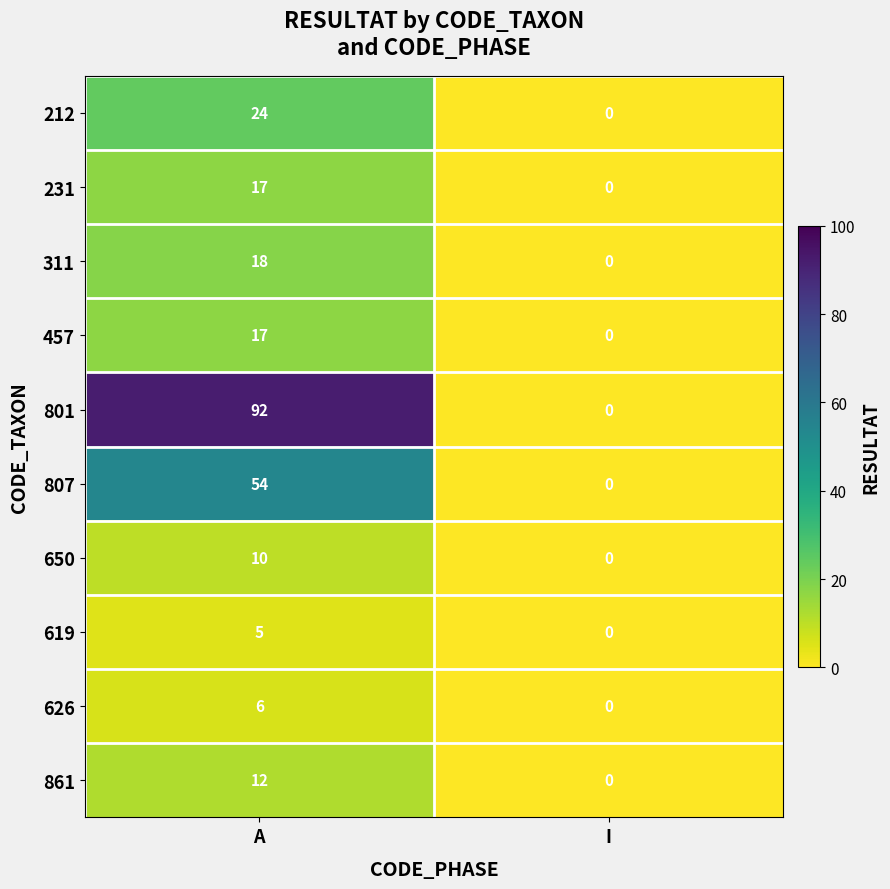

Between A and I, which series saw the biggest shift?

801